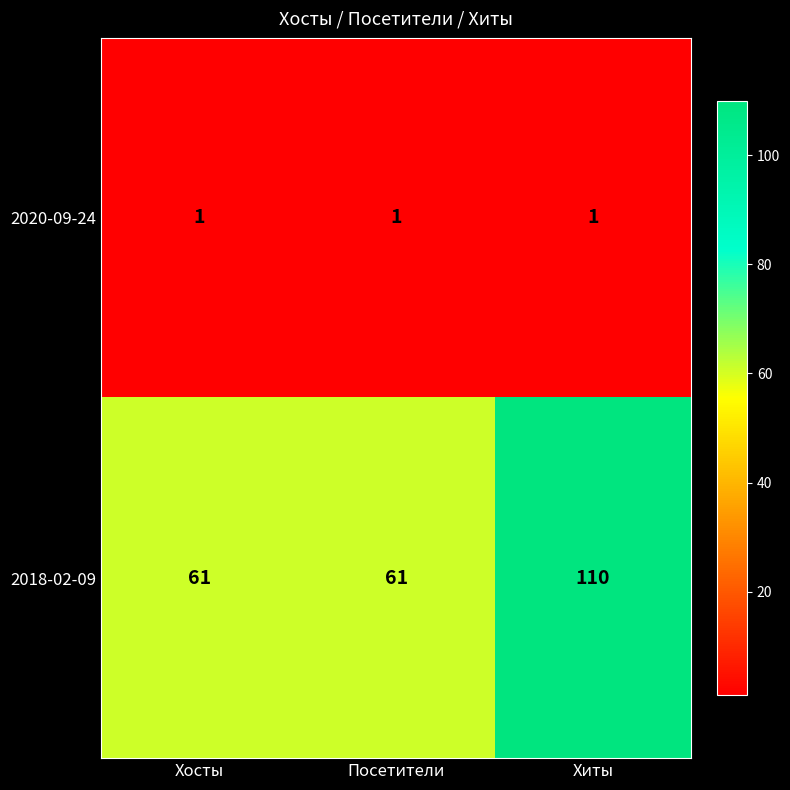

What is the difference between the maximum and minimum values in the 2018-02-09 series?

49